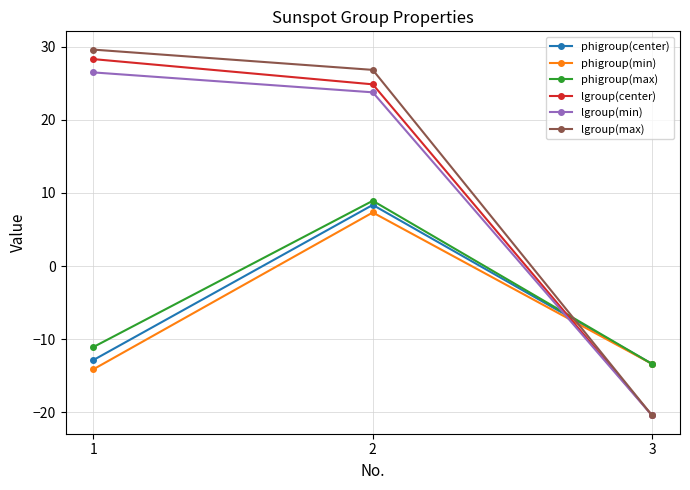

How many categories are shown in the chart?

3